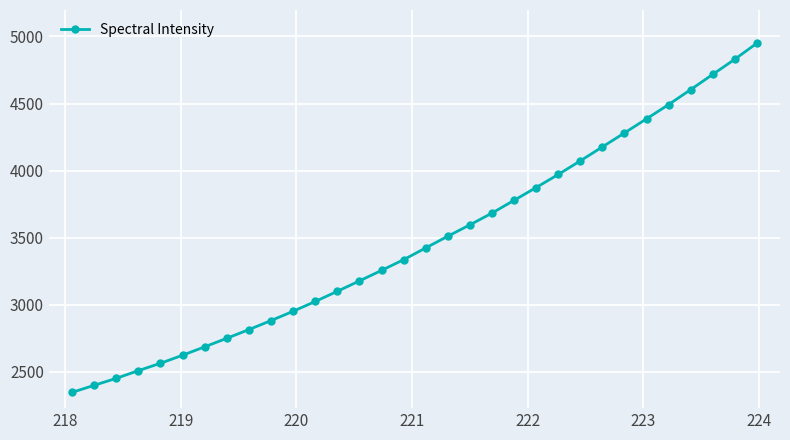

What is the average value?

3475.6